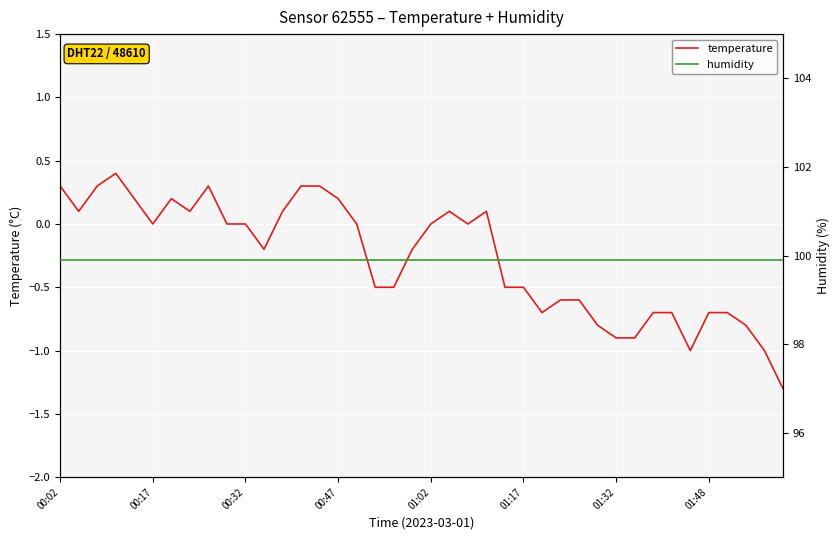

Is it true that temperature equals -1.0 at 32?

False